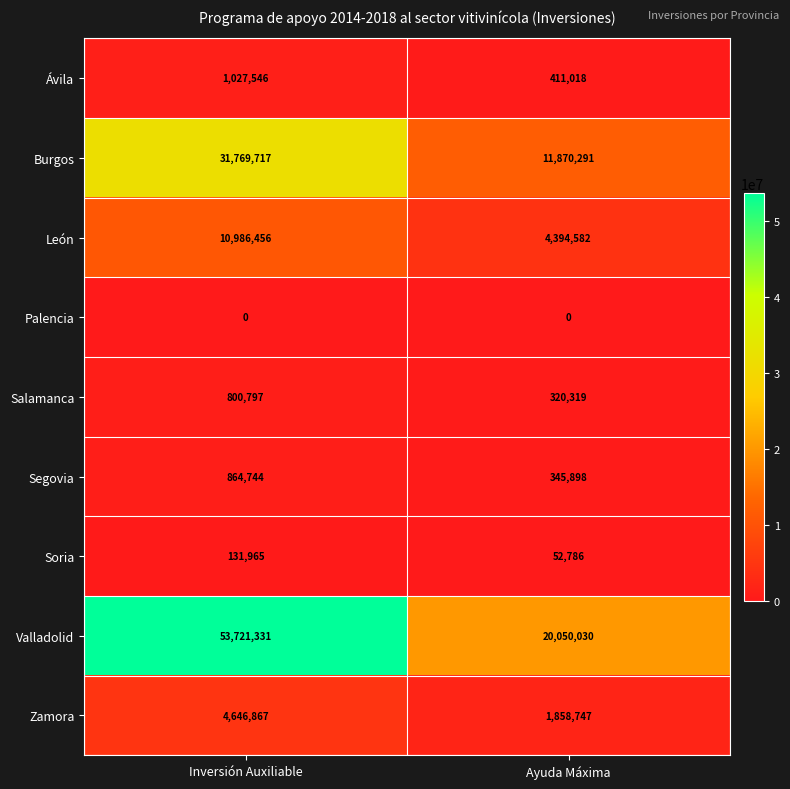

How many distinct data groups are displayed?

9